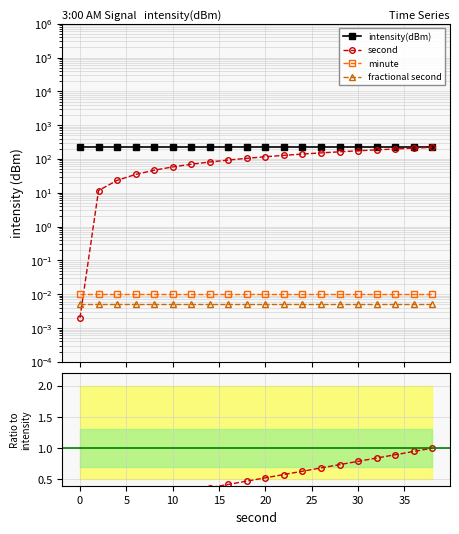

List the series in order of their peak value, lowest first.

fractional second, minute, second, intensity(dBm)